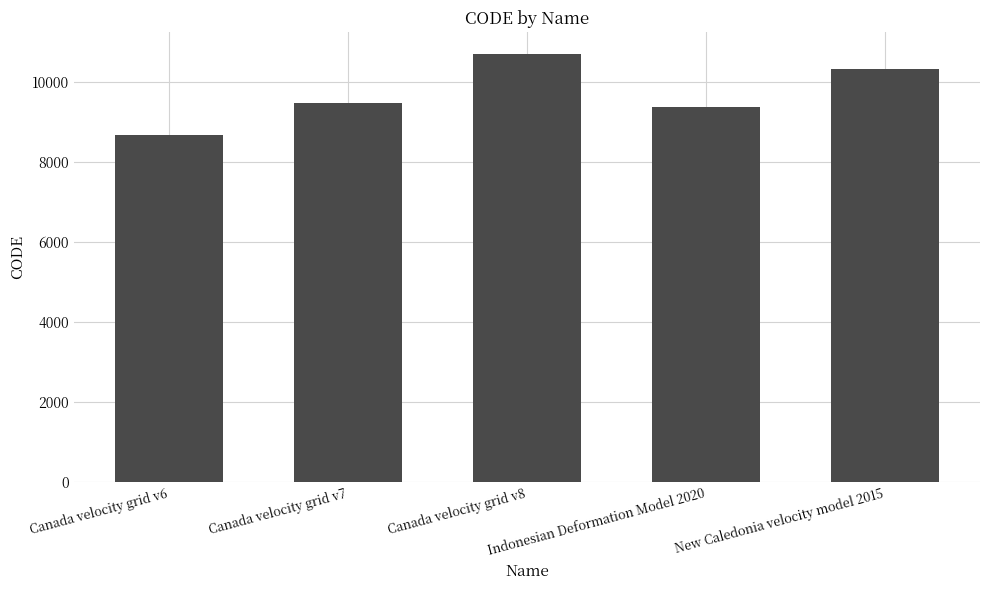

Which label corresponds to the largest value in the chart?

Canada velocity grid v8